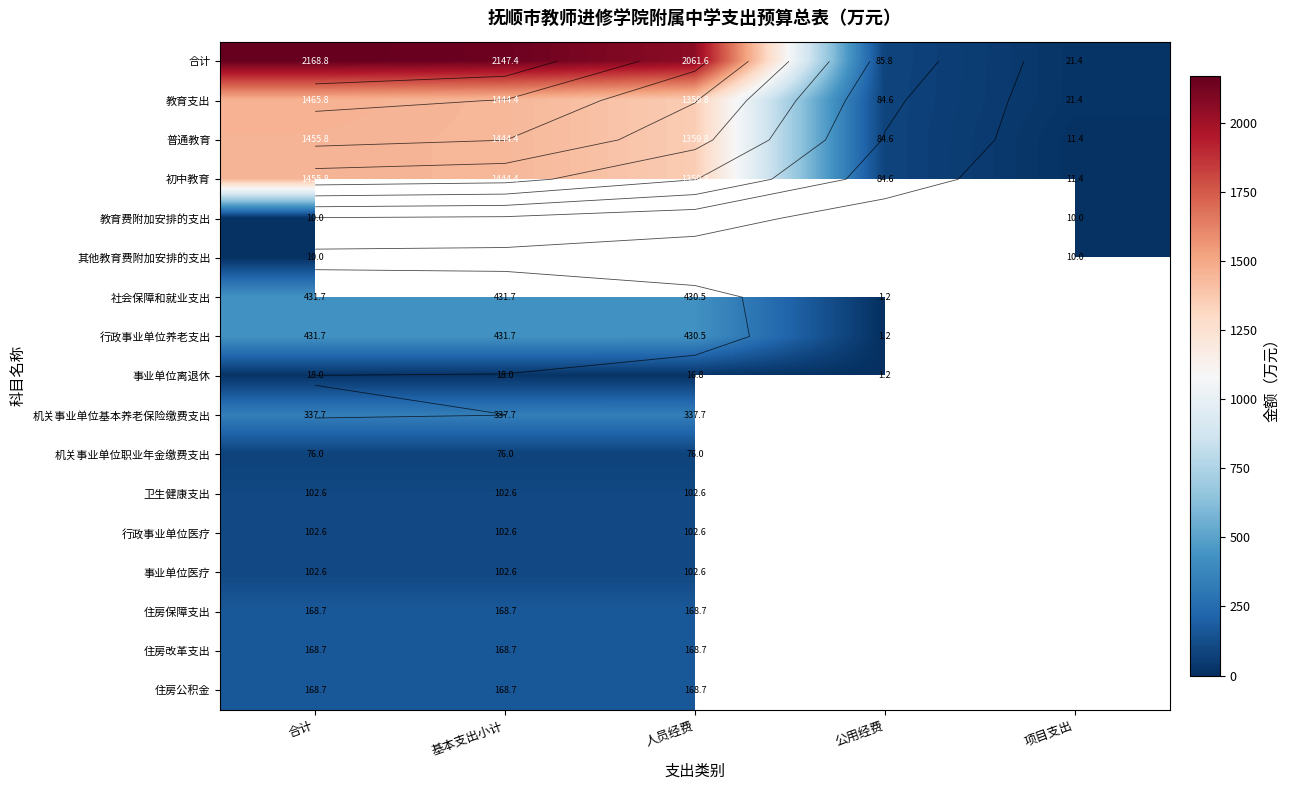

List the series in order of their peak value, lowest first.

教育费附加安排的支出, 其他教育费附加安排的支出, 事业单位离退休, 机关事业单位职业年金缴费支出, 卫生健康支出, 行政事业单位医疗, 事业单位医疗, 住房保障支出, 住房改革支出, 住房公积金, 机关事业单位基本养老保险缴费支出, 社会保障和就业支出, 行政事业单位养老支出, 普通教育, 初中教育, 教育支出, 合计